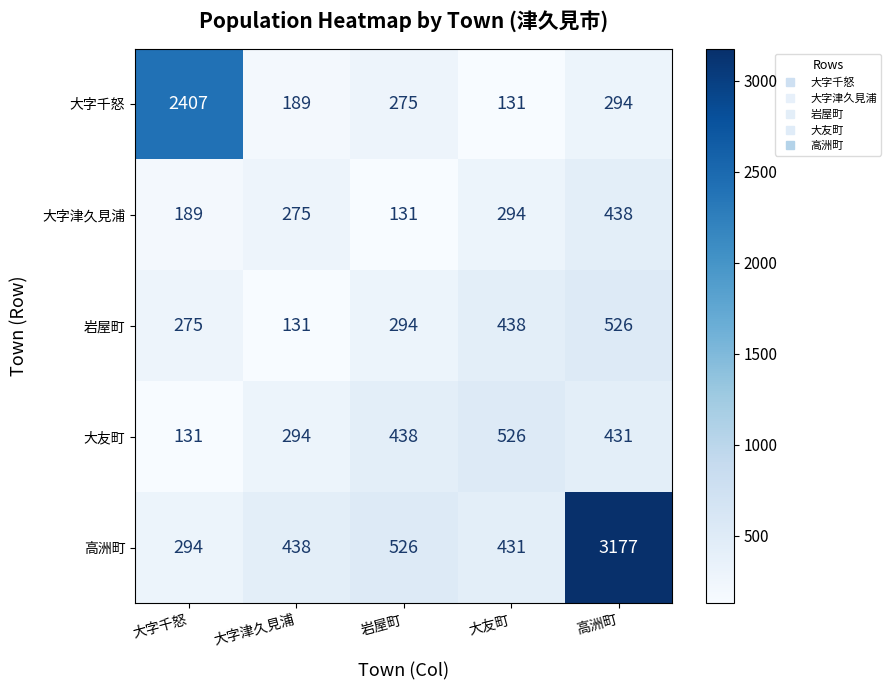

Which series has the largest range (max minus min)?

高洲町